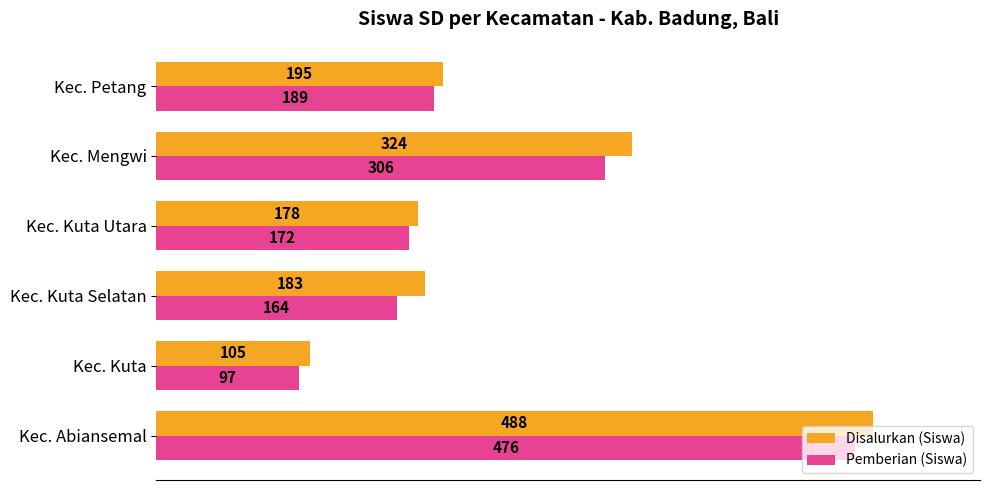

Which series has the largest range (max minus min)?

Disalurkan (Siswa)